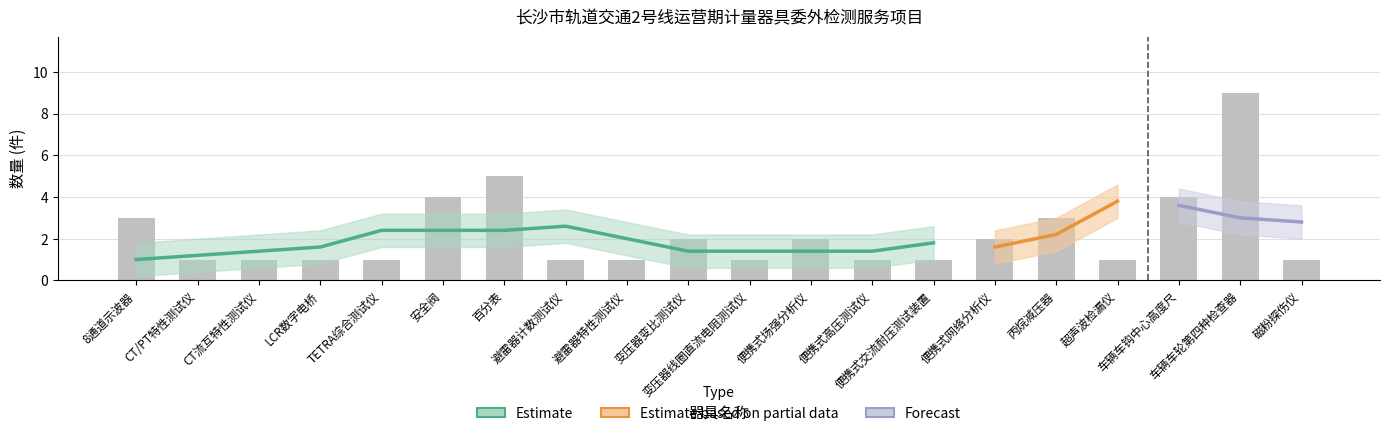

Count the number of categories in the chart.

20